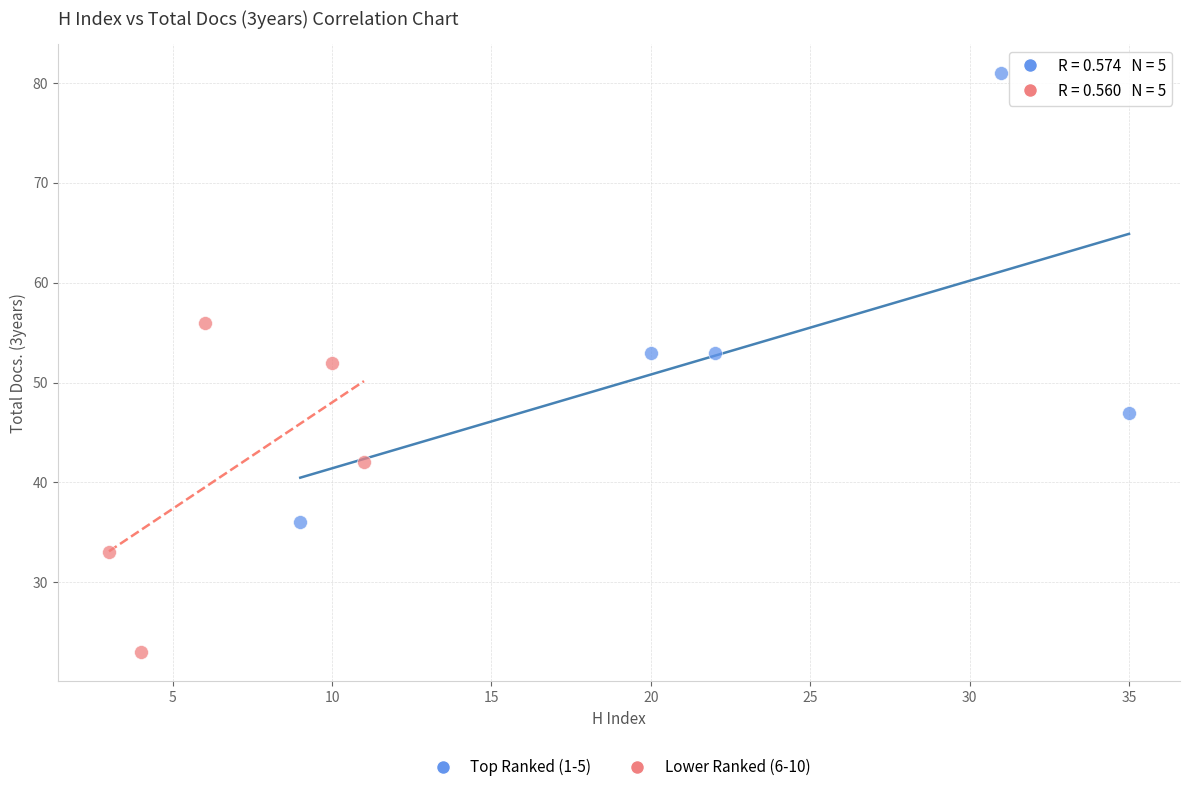

Which series has the widest spread of Y values?

Top Ranked (1-5)